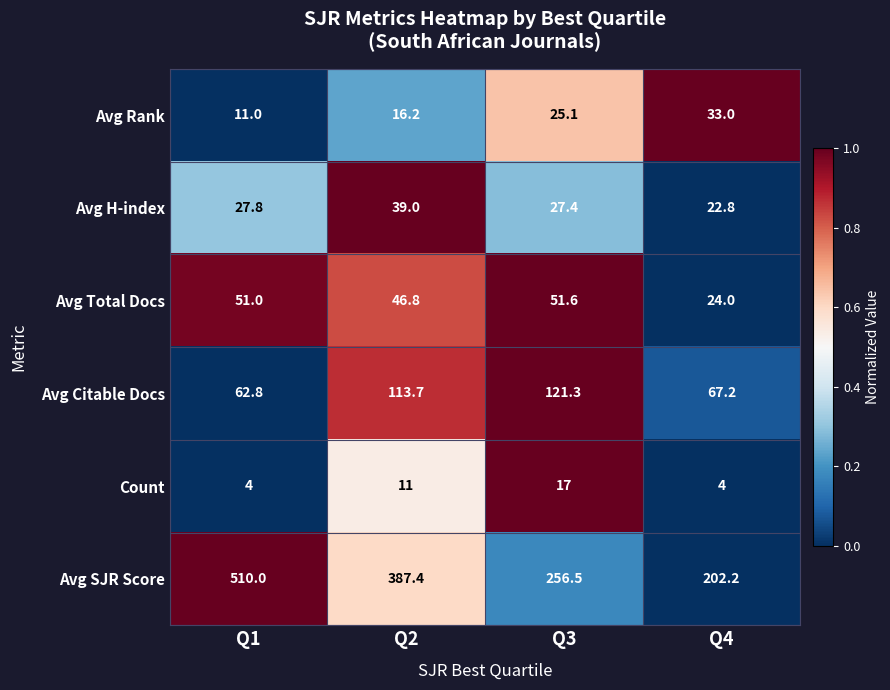

What is the difference between the maximum and minimum values in the Avg SJR Score series?

307.8